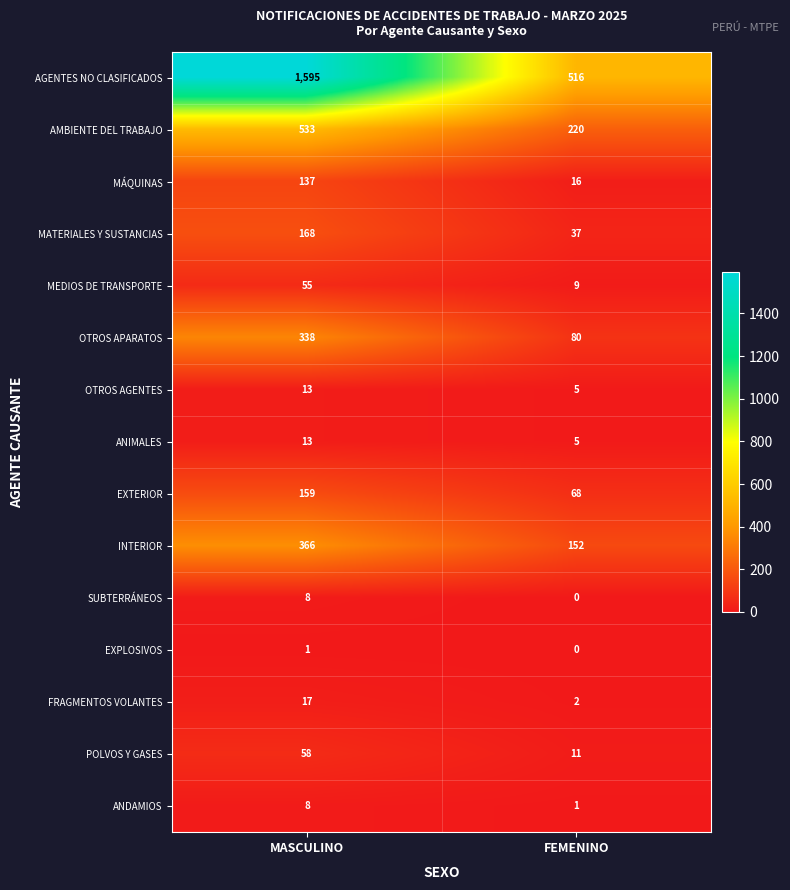

At which category is the sum across all series the highest?

MASCULINO